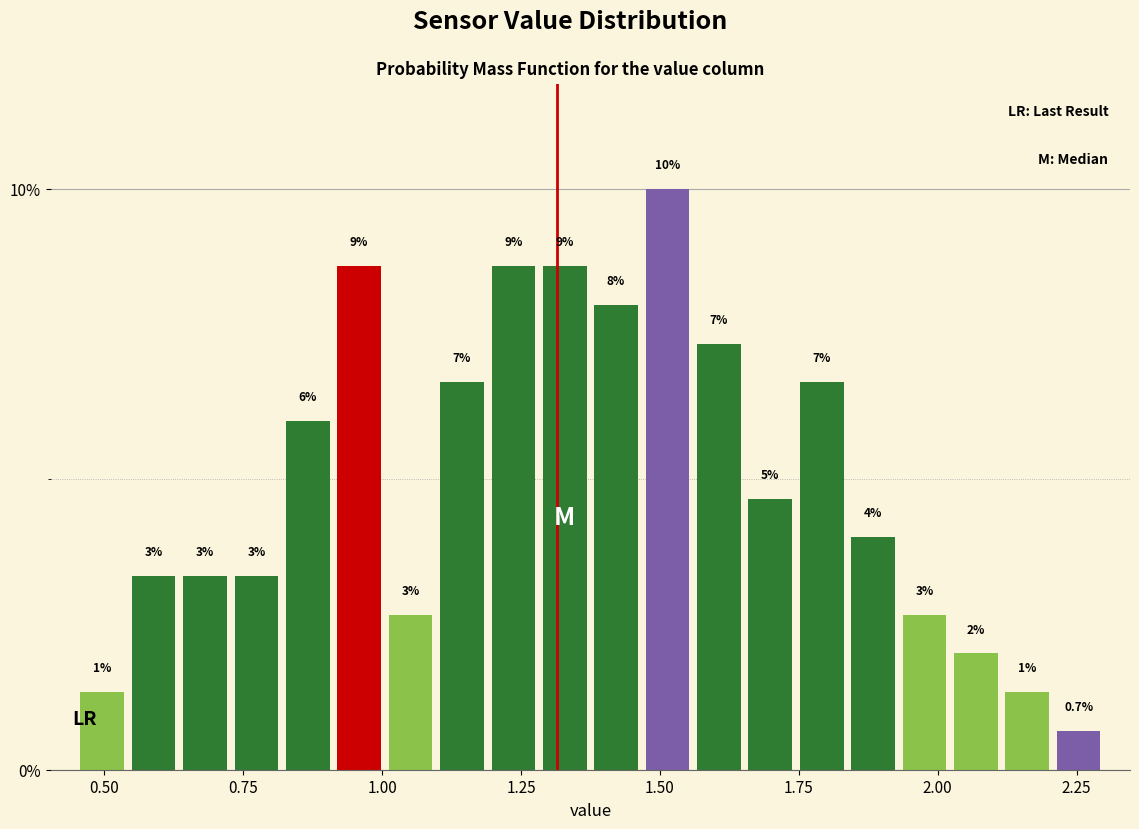

Around what value on the x-axis is the tallest bar? Give the approximate position of its centre, as read against the axis.

1.50